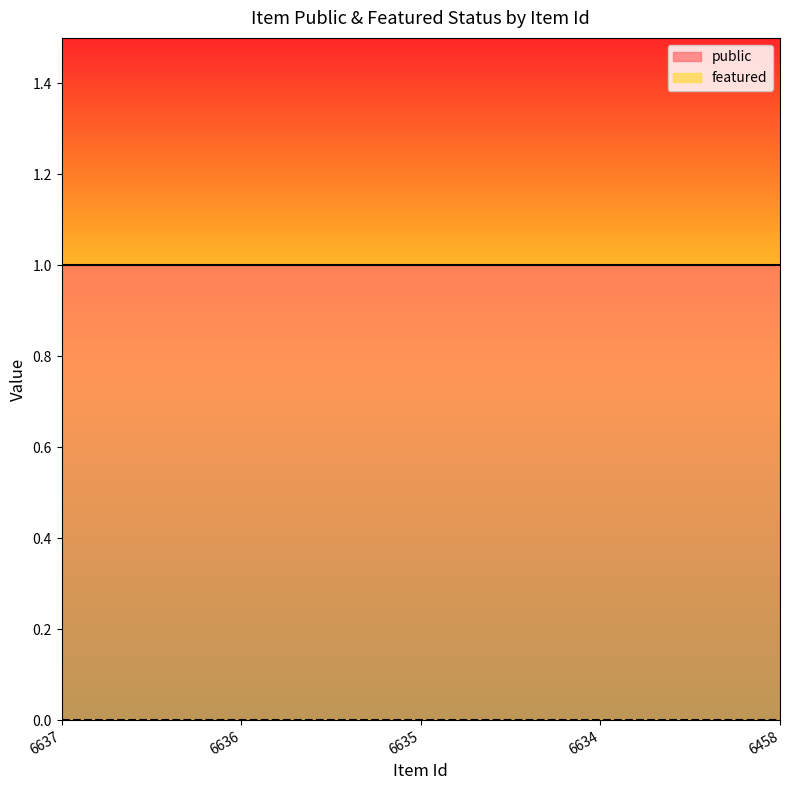

At which category is the sum across all series the highest?

6637